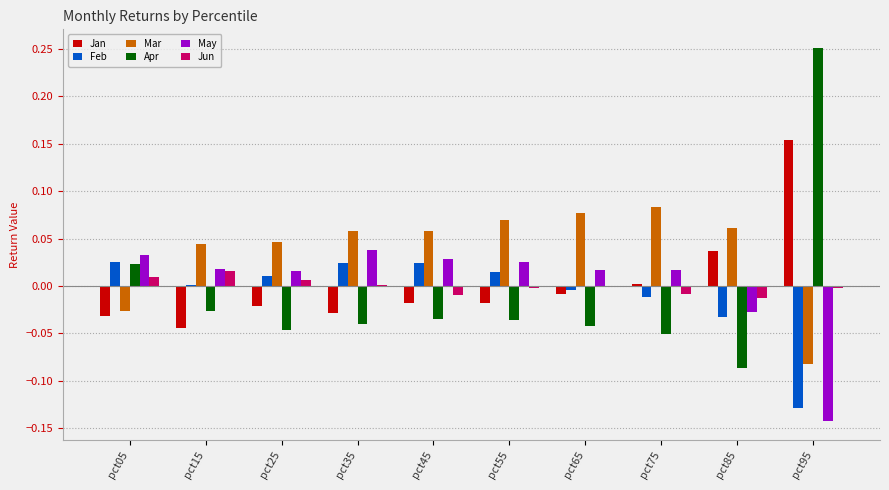

True or false: Apr has a value of -0.1 at pct25.

False